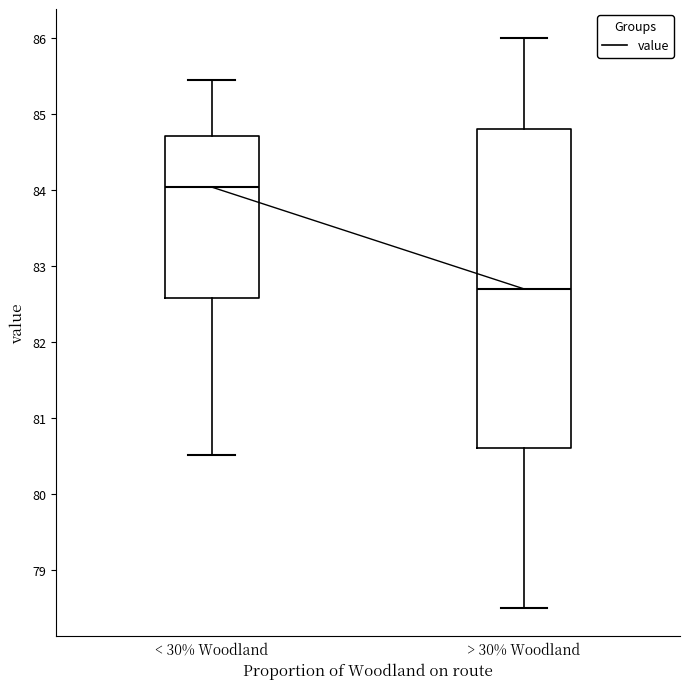

Reading left to right, read every box against the y-axis: the position of its median line, the range the box covers, and the ends of its whiskers. The values are not printed on the chart, so give them approximately, as read against the axis.

< 30% Woodland: median 84.0, box 82.6 to 84.7, whiskers 80.5 to 85.5
> 30% Woodland: median 82.7, box 80.6 to 84.8, whiskers 78.5 to 86.0